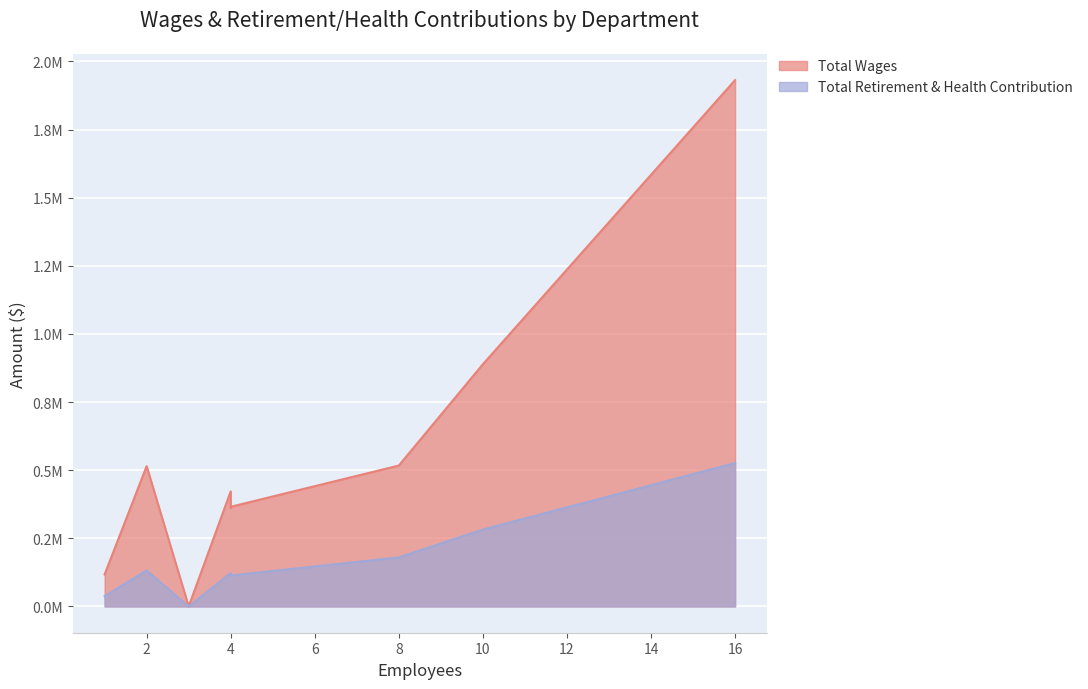

Rank the series by their average value, from lowest to highest.

Total Retirement & Health Contribution, Total Wages